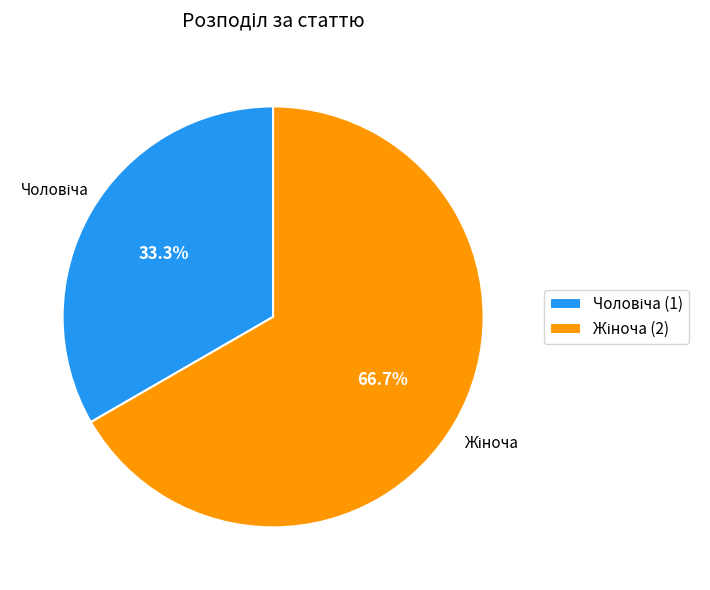

Is there a majority slice in this chart?

Yes